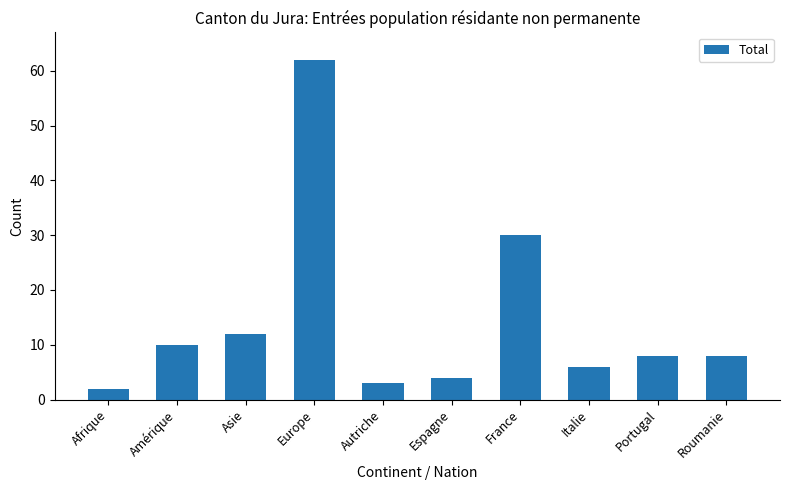

What is the difference between the second highest and minimum values?

28